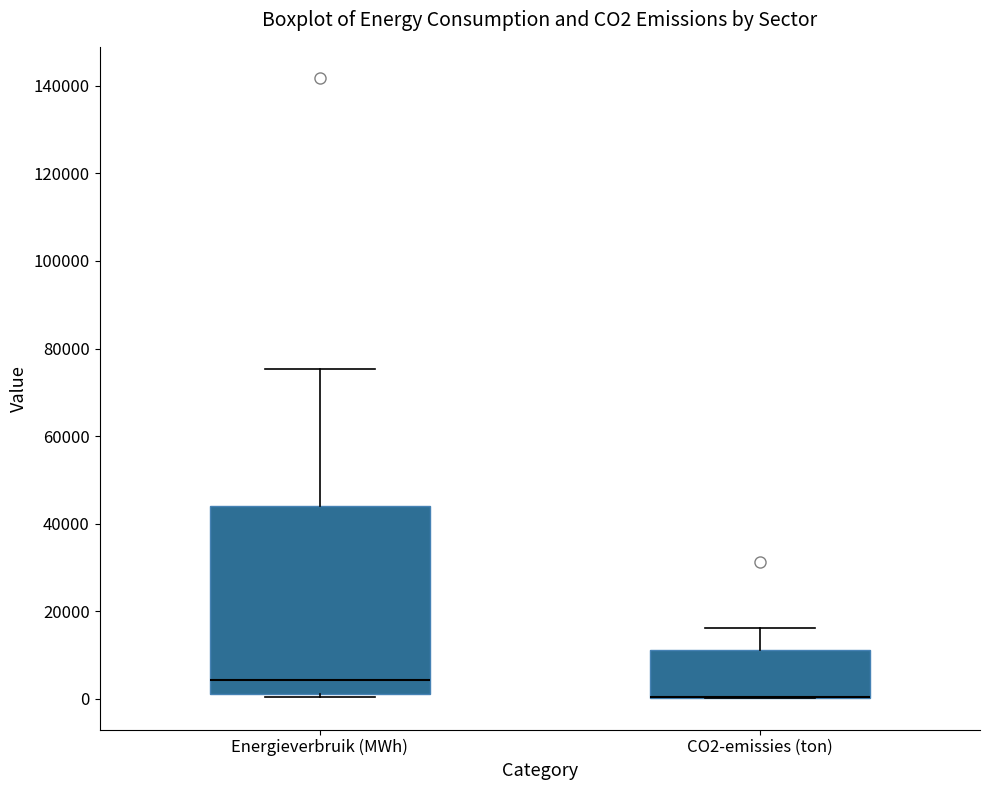

Reading left to right, read every box against the y-axis: the position of its median line, the range the box covers, and the ends of its whiskers. The values are not printed on the chart, so give them approximately, as read against the axis.

Energieverbruik (MWh): median 4000, box 2000 to 44000, whiskers 0 to 76000
CO2-emissies (ton): median 0 (drawn on the box's lower edge), box 0 to 12000, whiskers 0 to 16000